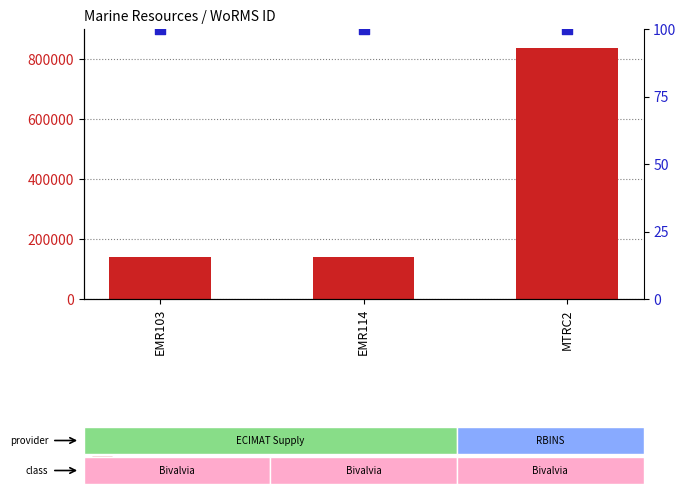

Which series contains the lowest Y value?

percentile rank within the sample